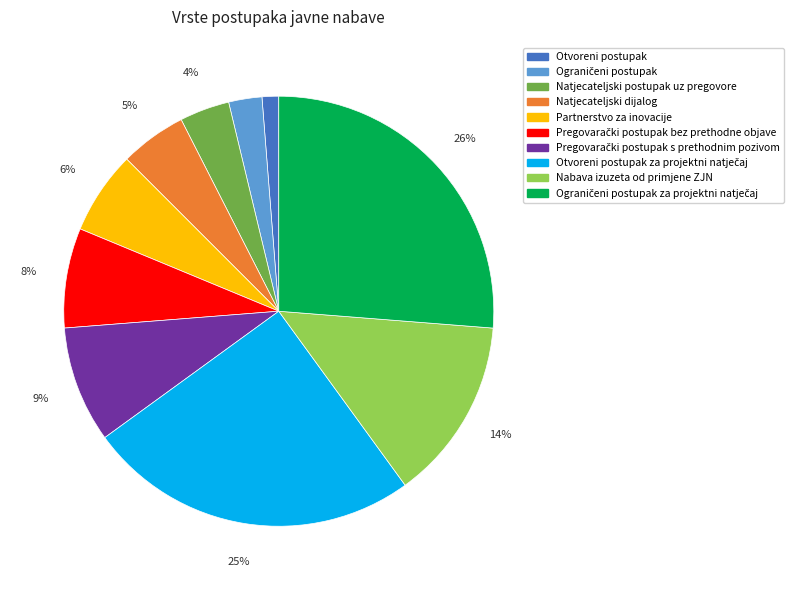

Is there any slice that represents more than half of the pie?

No